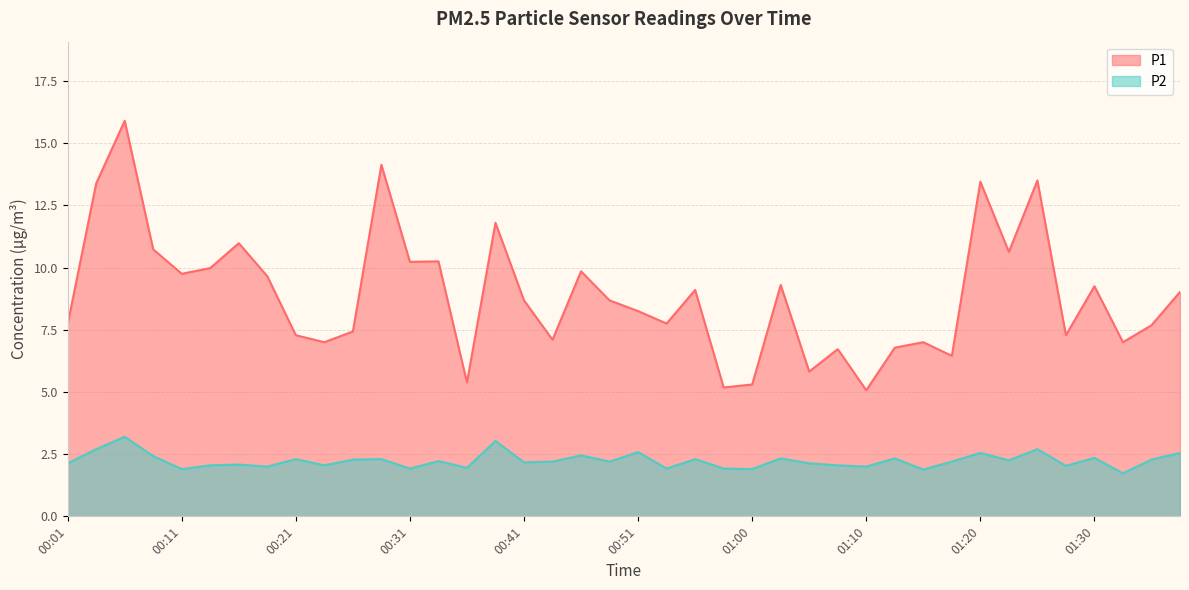

What is the total value across all series at 00:41?

10.8